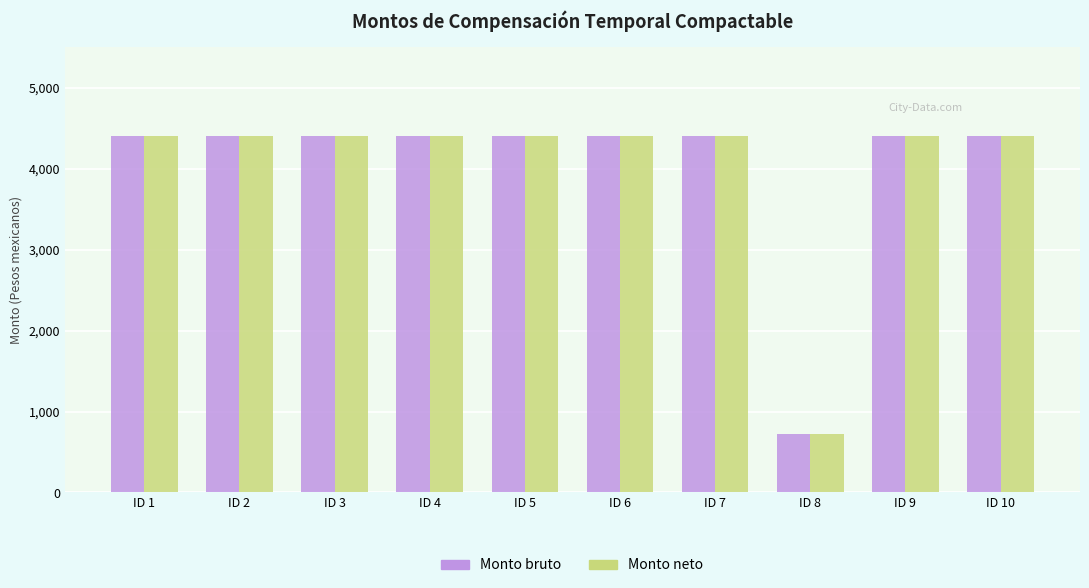

What is the total value across all series at ID 8?

1434.8